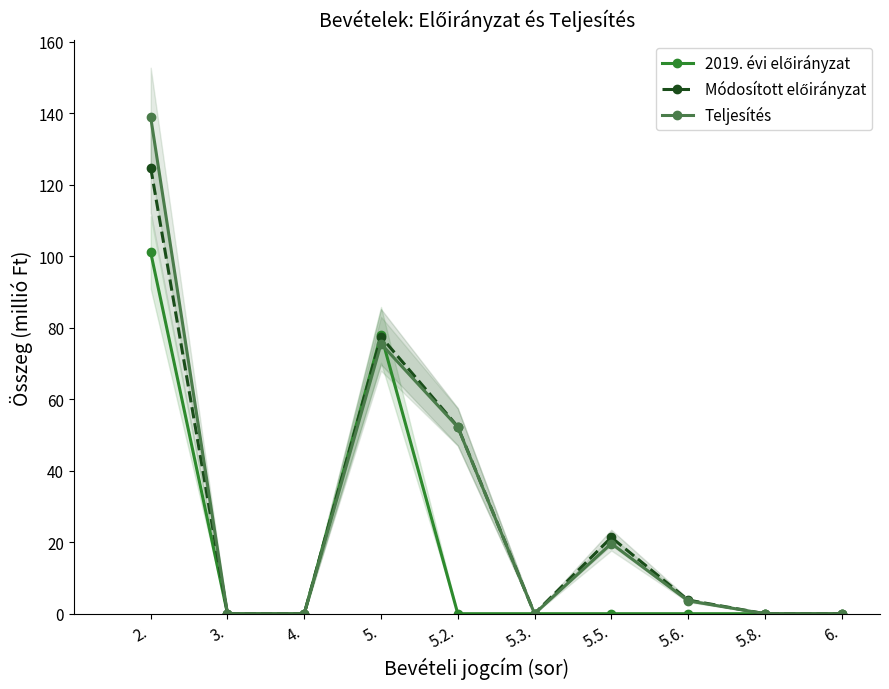

What is the spread (max minus min) of values at 5.5.?

21.3